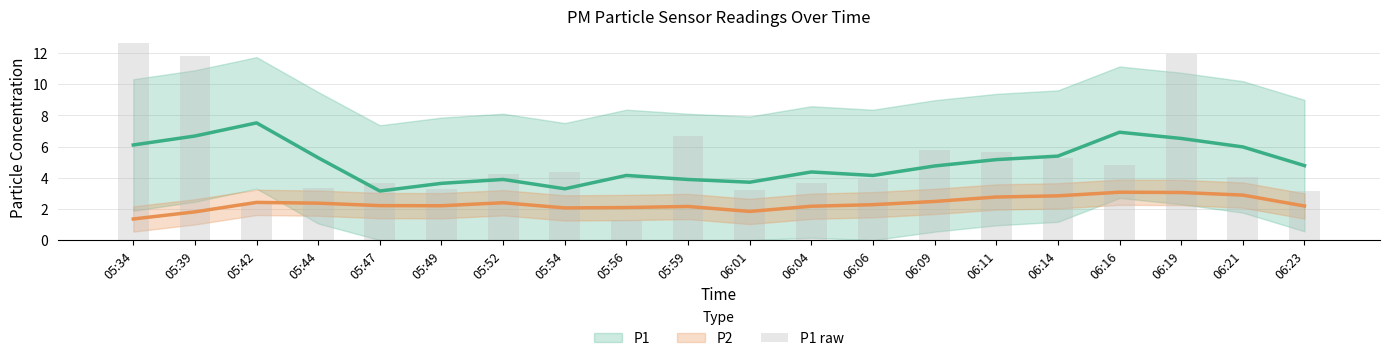

Read the value at 06:06.

3.9